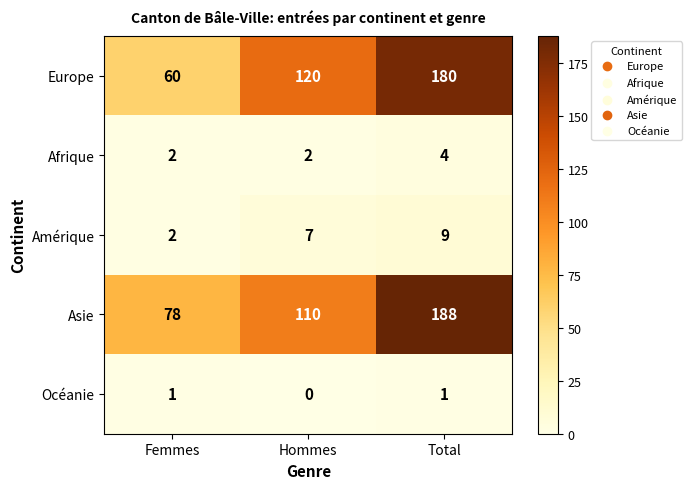

Which category has the lowest value across all series?

Hommes